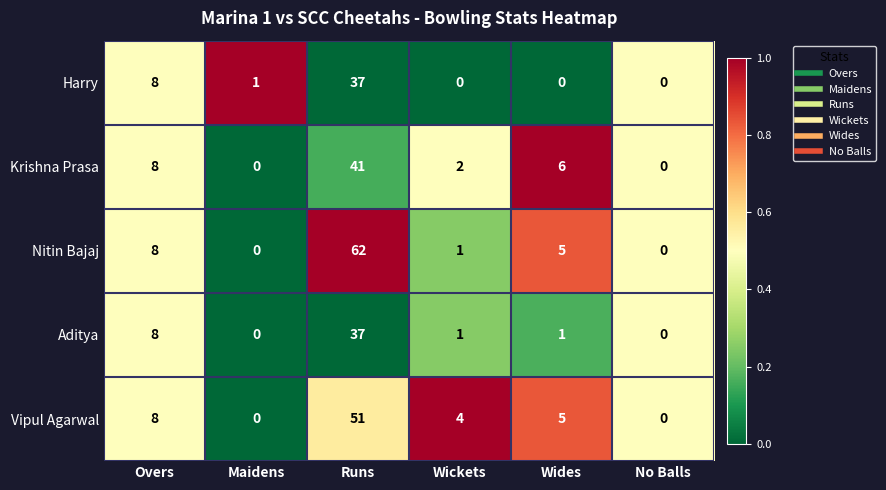

What is the average value of the Vipul Agarwal series?

11